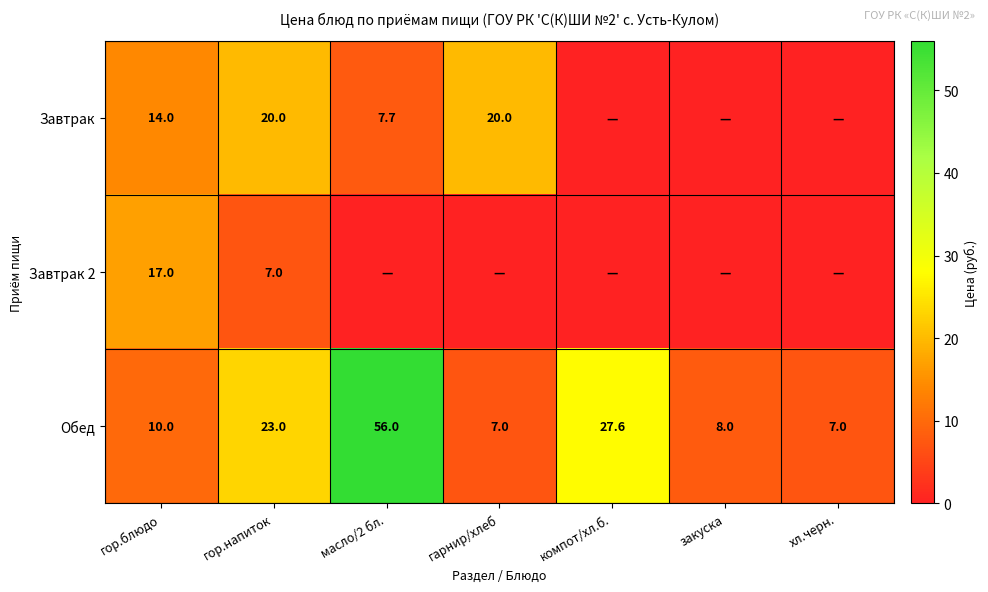

What is the maximum value shown in the chart?

56.0